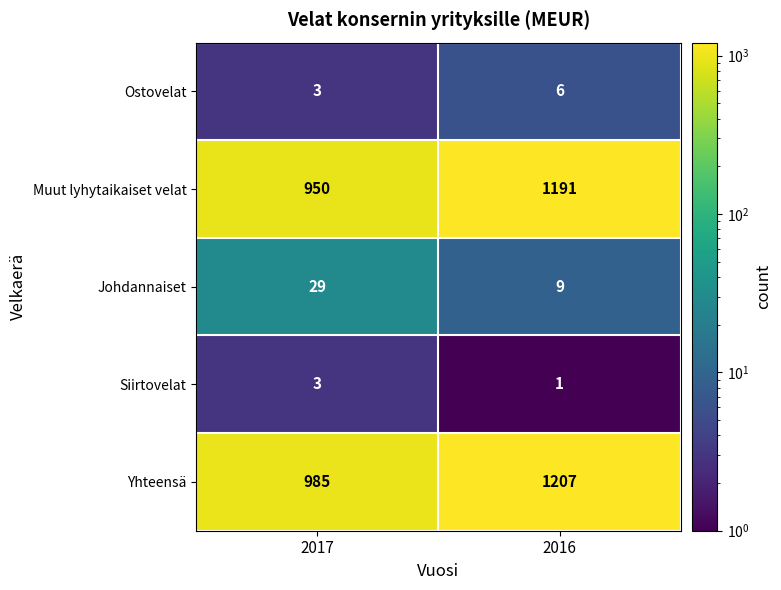

What is the maximum value shown in the chart?

1207